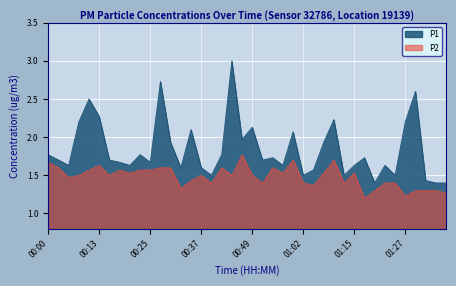

True or false: P2 has a value of 0.5 at 00:42.

False